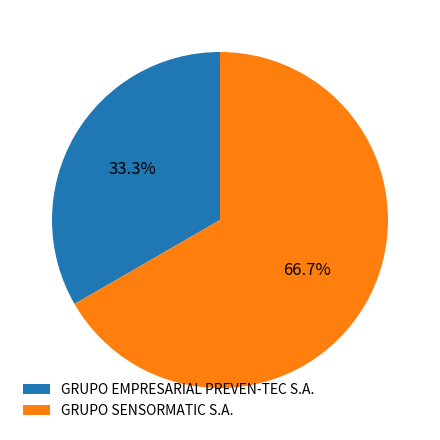

How much of the chart is everything except GRUPO SENSORMATIC S.A.?

33.3%